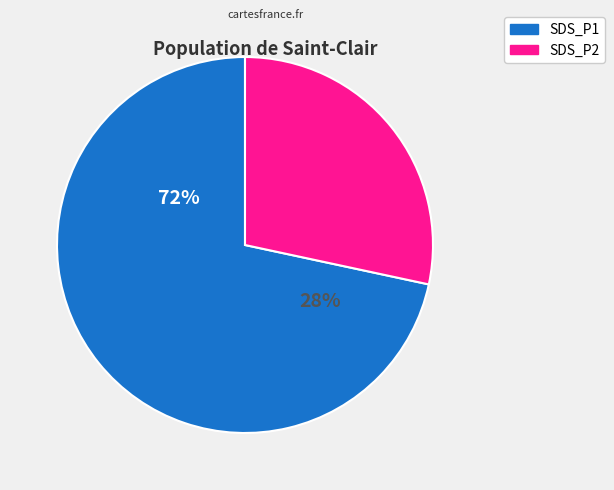

The 25 slice represents 11% of the pie. True or false?

False